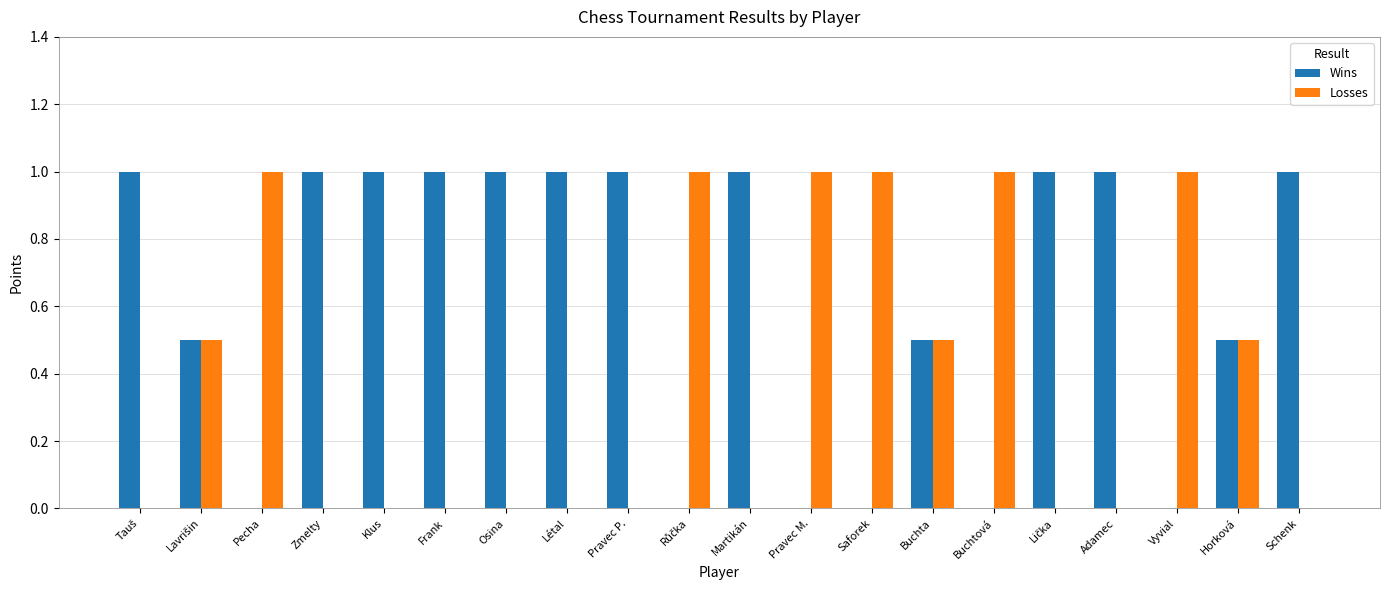

Is the value of Losses at Saforek greater than the value of Wins at Buchta?

Yes